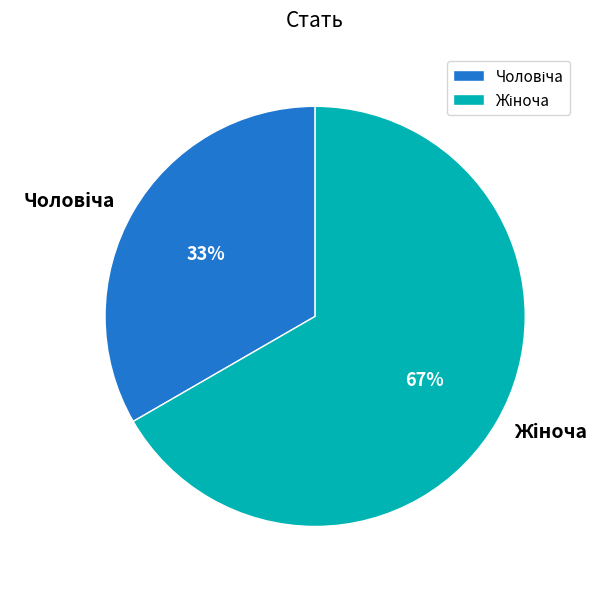

Is there a majority slice in this chart?

Yes